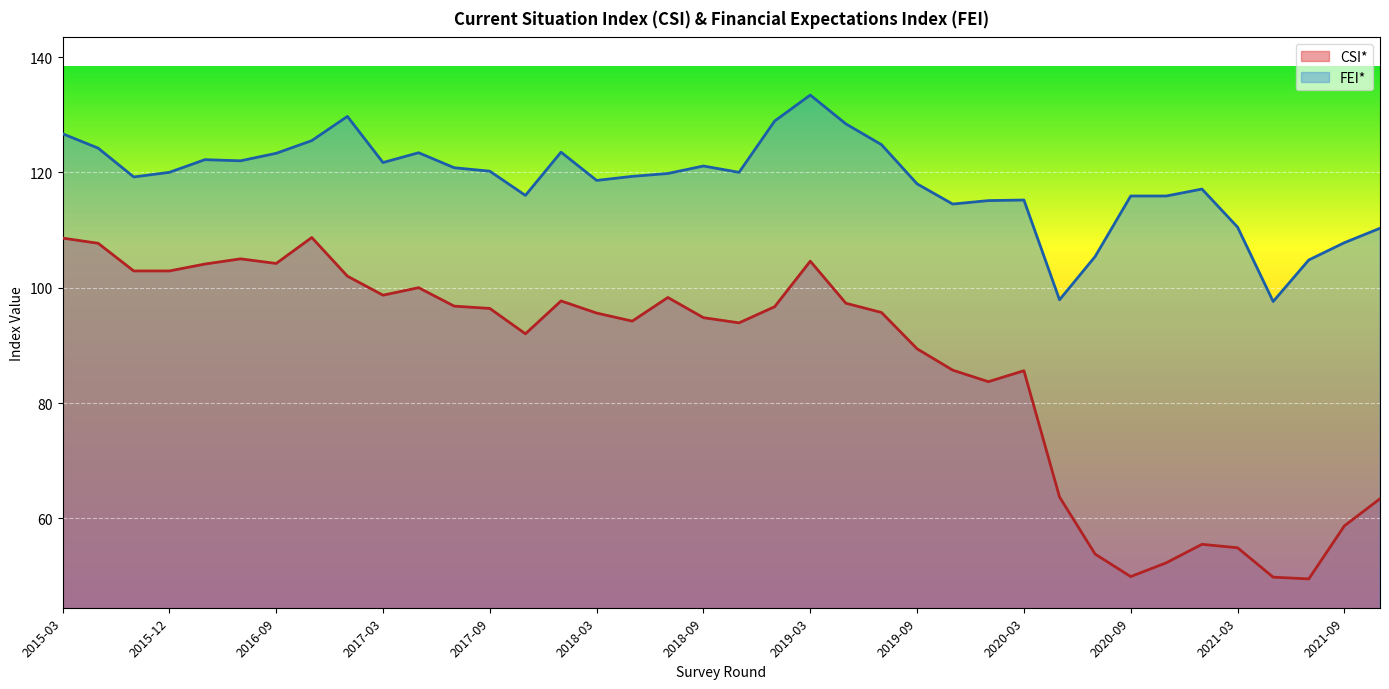

Reading left to right, transcribe all the data shown in this chart.

CSI*: 108.6	107.7	102.9	102.9	104.1	105.0	104.2	108.7	102.0	98.7	100.0	96.8	96.4	92.0	97.7	95.6	94.2	98.3	94.8	93.9	96.7	104.6	97.3	95.7	89.4	85.7	83.7	85.6	63.7	53.8	49.9	52.3	55.5	54.9	49.8	49.5	58.7	63.4
FEI*: 126.7	124.2	119.2	120.0	122.2	122.0	123.3	125.5	129.7	121.7	123.4	120.8	120.2	116.0	123.5	118.6	119.3	119.8	121.1	120.0	128.9	133.4	128.4	124.8	118.0	114.5	115.1	115.2	97.9	105.4	115.9	115.9	117.1	110.5	97.6	104.8	107.8	110.3